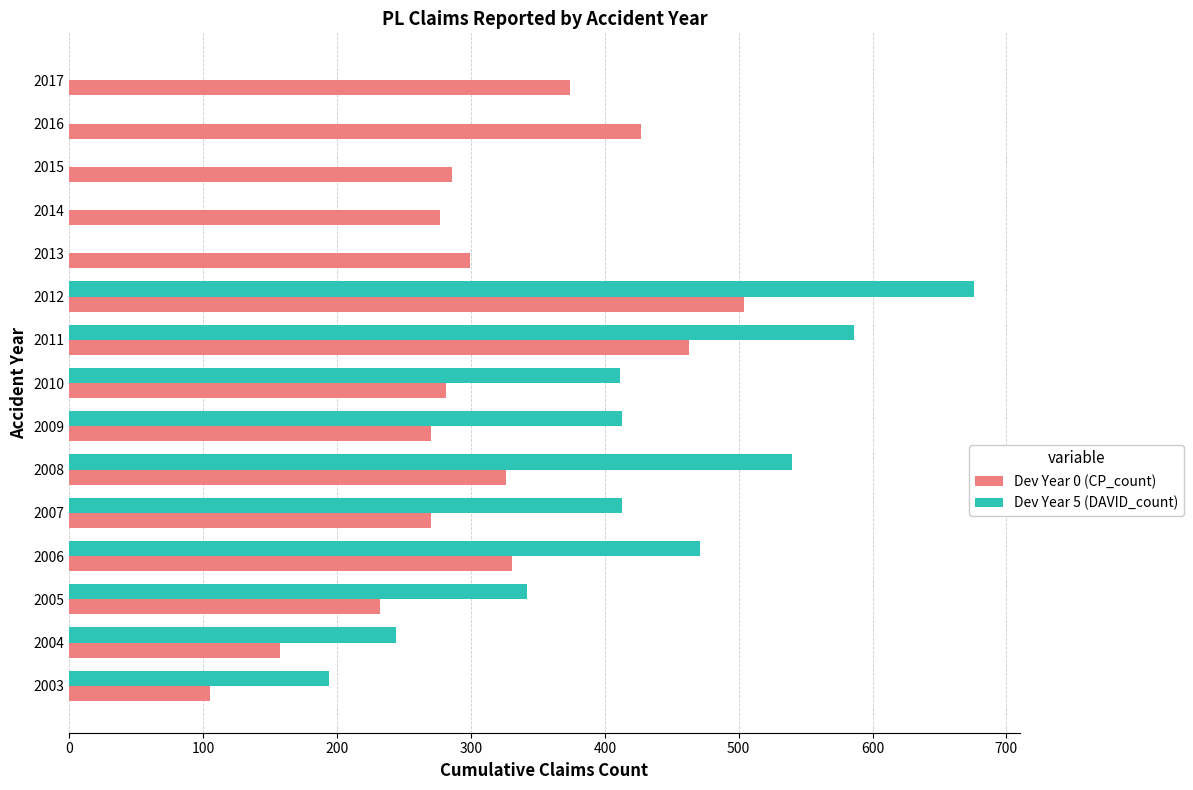

What are all the series names shown in the legend?

Dev Year 0 (CP_count), Dev Year 5 (DAVID_count)